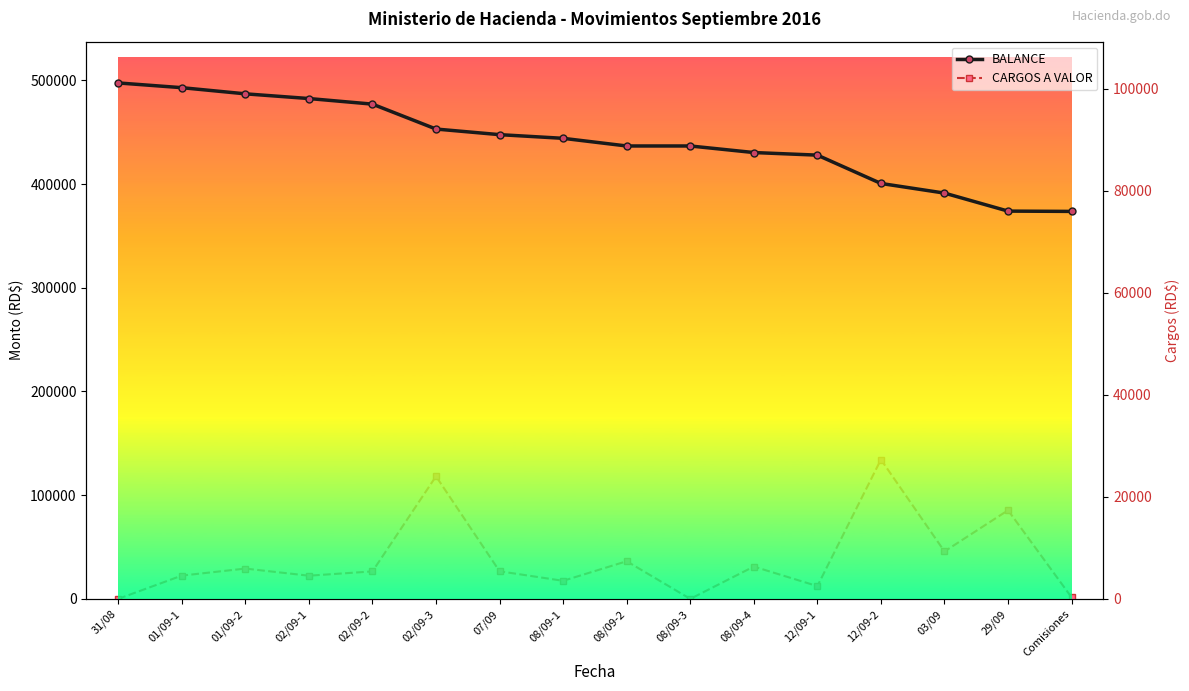

True or false: BALANCE and CARGOS A VALOR cross at least once.

False